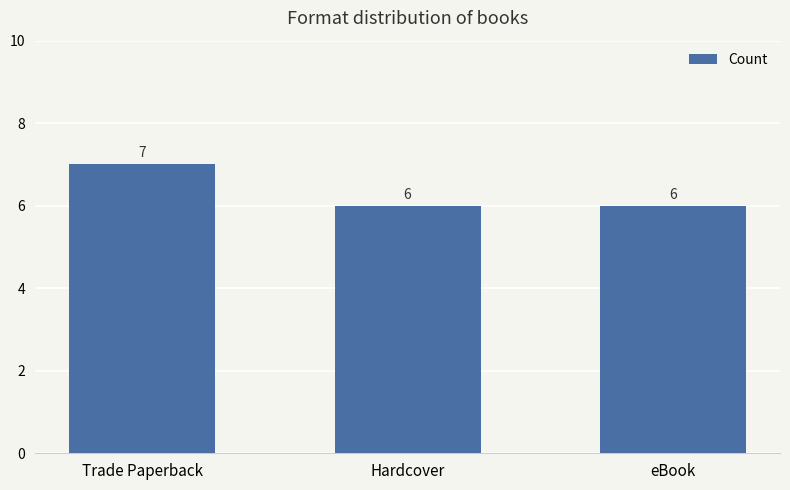

True or false: the data shows 3 at Hardcover.

False